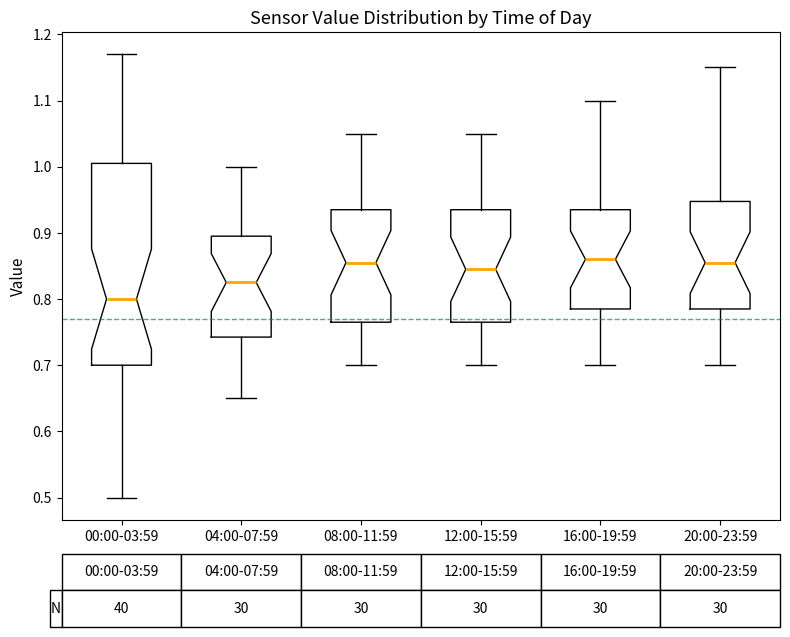

Which box is the tallest, from its lower edge to its upper edge?

00:00-03:59